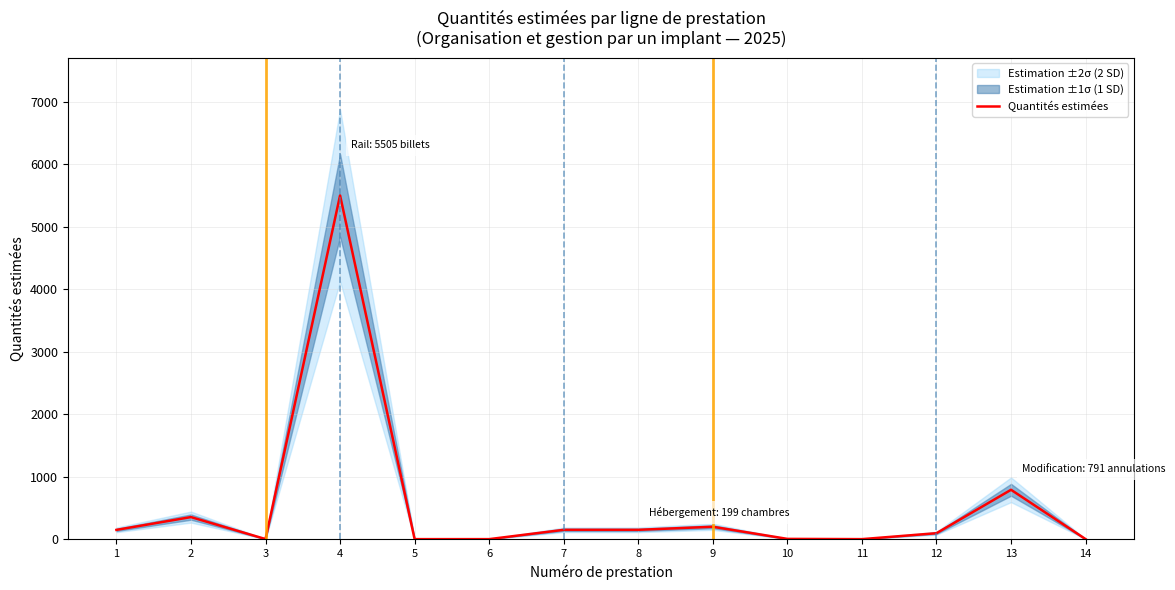

The chart shows a value of 3 at 3. True or false?

False